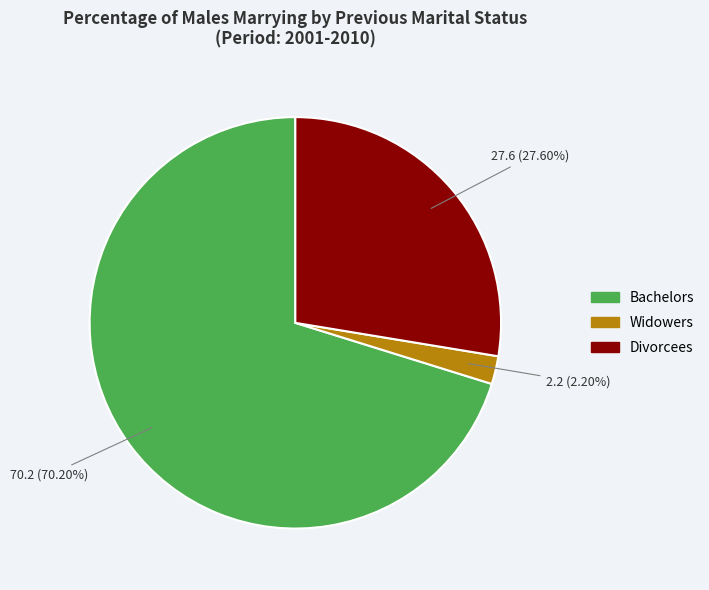

What is the smallest slice in the pie chart?

Widowers